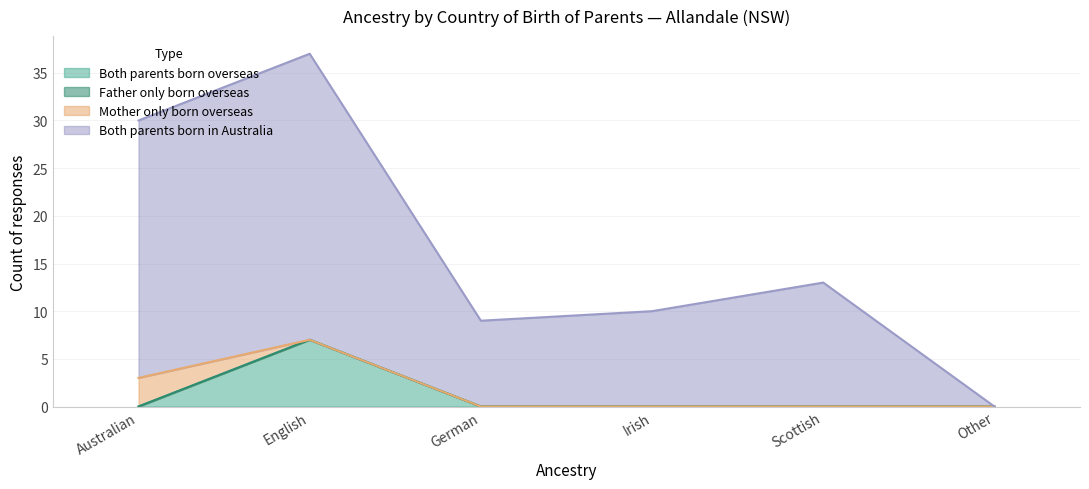

The value of Both parents born in Australia at German is 16. True or false?

False